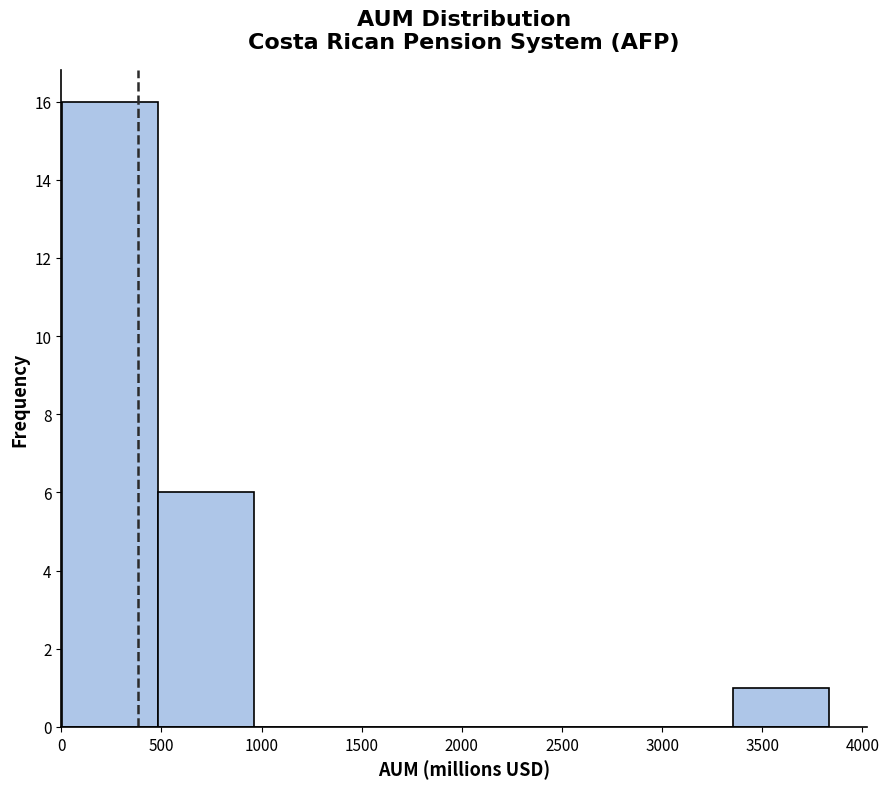

Reading left to right, list every bar in this chart as the range it spans on the x-axis followed by its height. Neither the bar edges nor the heights are printed on the chart, so give them approximately, as read against the axes.

0 to 500: 16
500 to 950: 6
950 to 1450: 0
1450 to 1900: 0
1900 to 2400: 0
2400 to 2900: 0
2900 to 3350: 0
3350 to 3850: 1